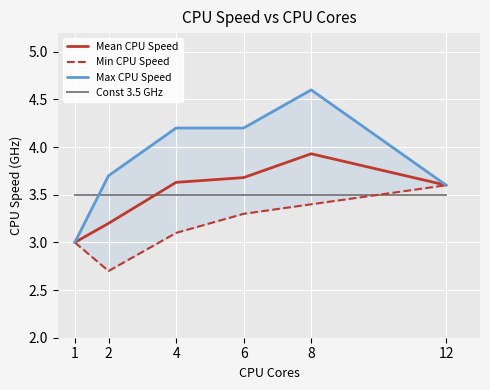

Is it true that Min CPU Speed equals 3.6 at 12?

True